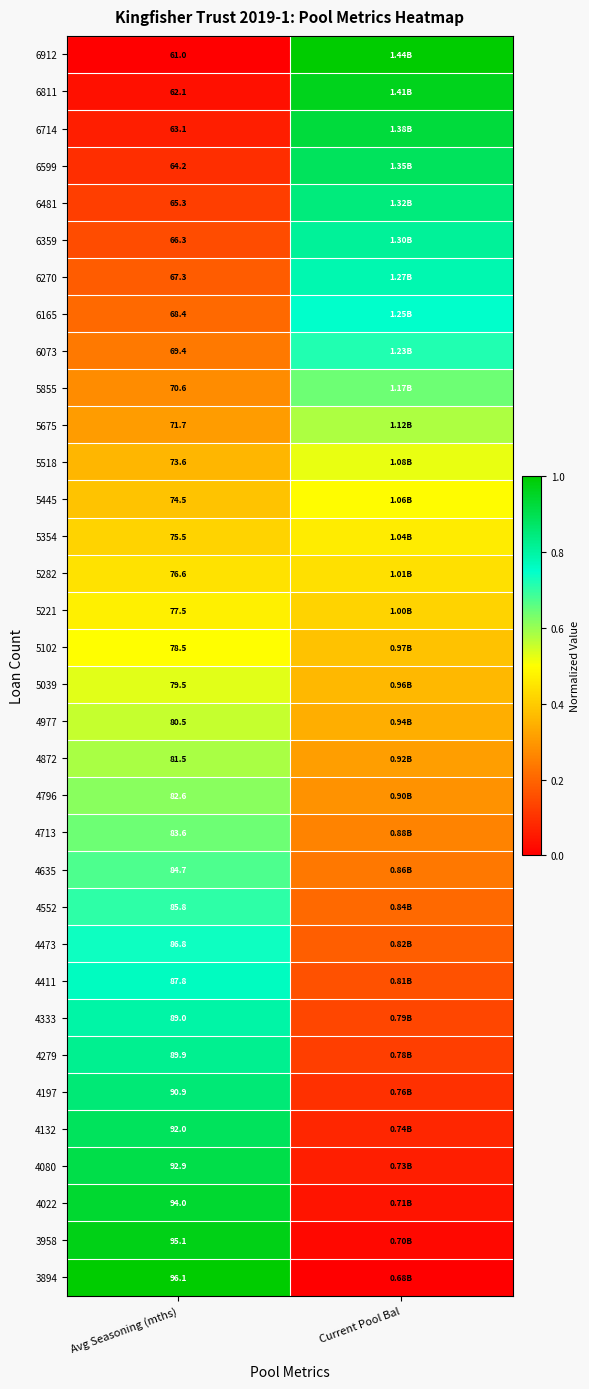

At how many categories does at least one series exceed 0?

2